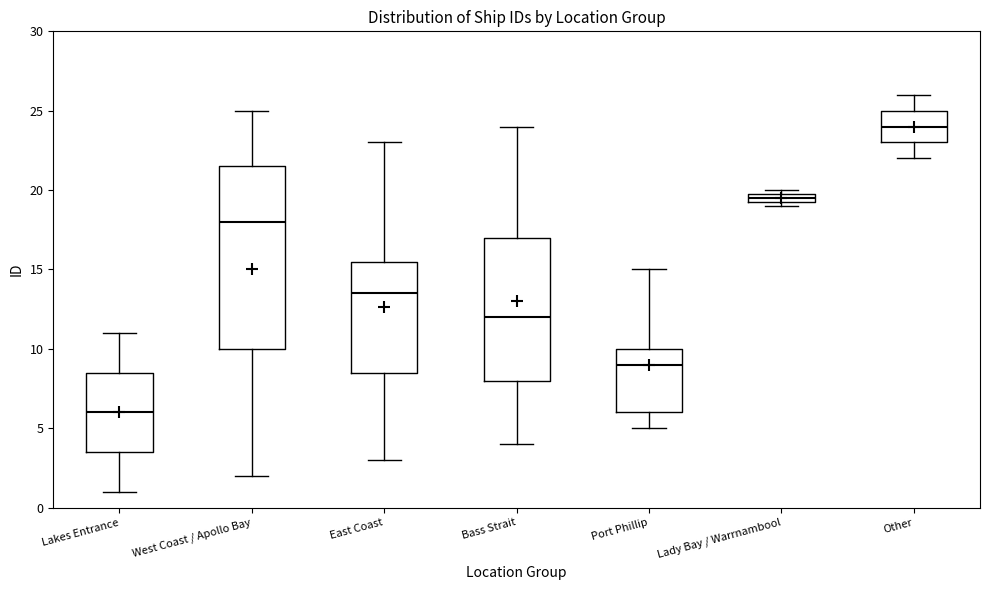

Which box's median line is the lowest?

Lakes Entrance